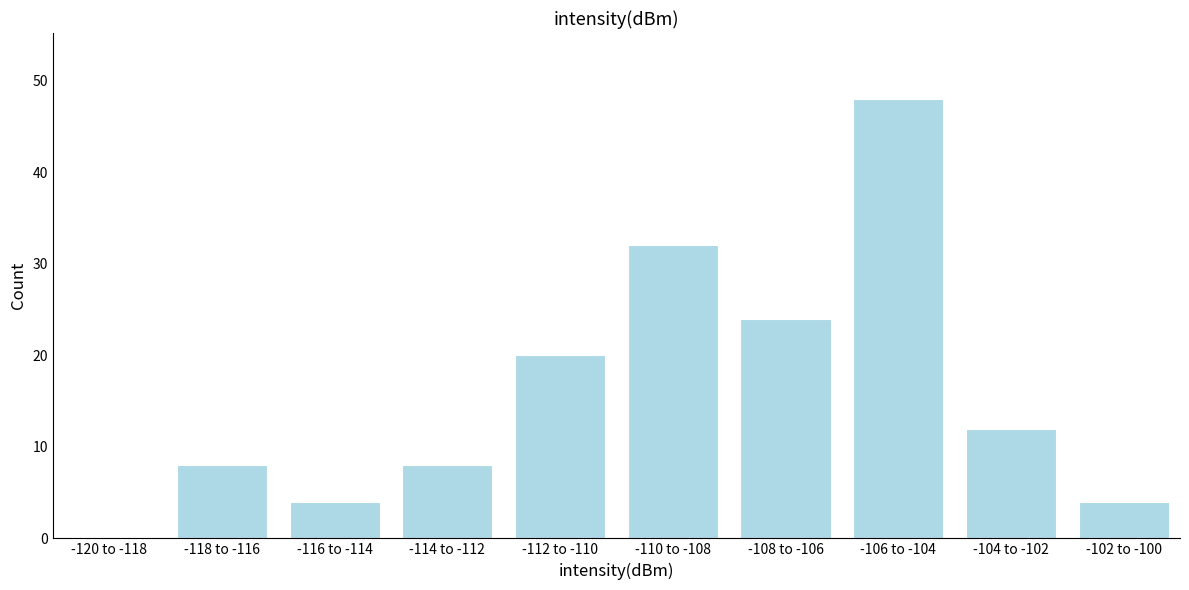

Reading right to left, transcribe all the data shown in this chart.

-102 to -100=4	-104 to -102=12	-106 to -104=48	-108 to -106=24	-110 to -108=32	-112 to -110=20	-114 to -112=8	-116 to -114=4	-118 to -116=8	-120 to -118=0